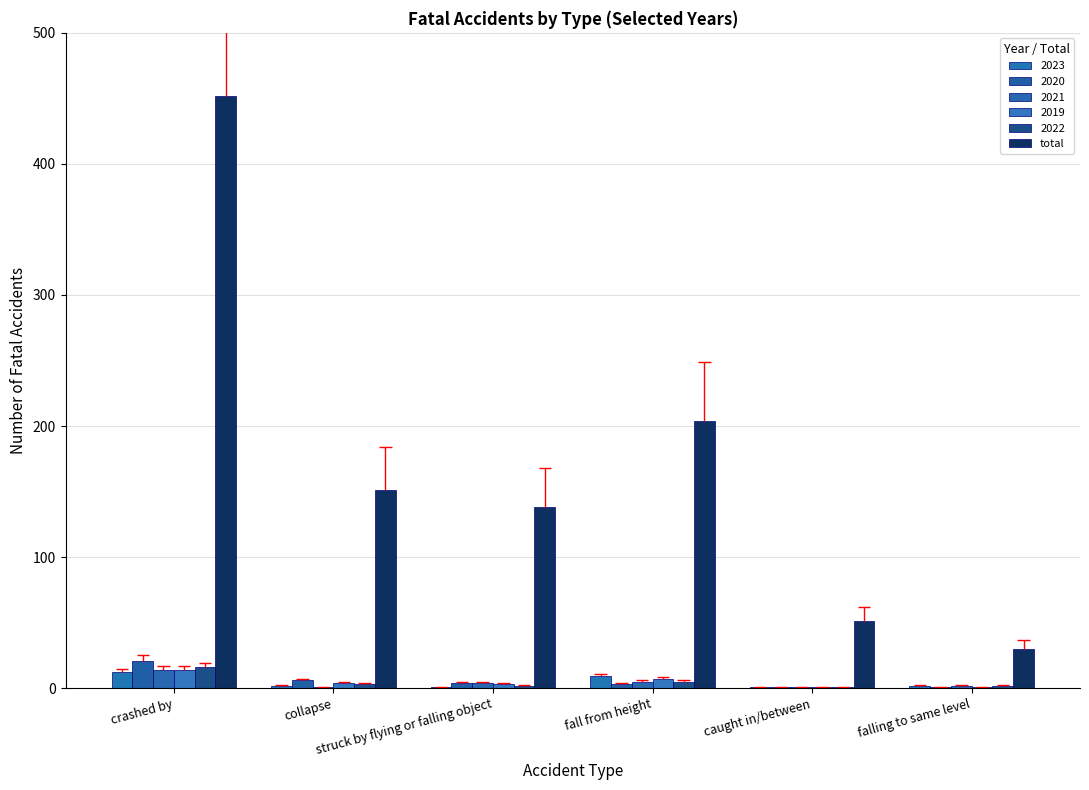

The chart shows a value of 452 at crashed by. True or false?

True